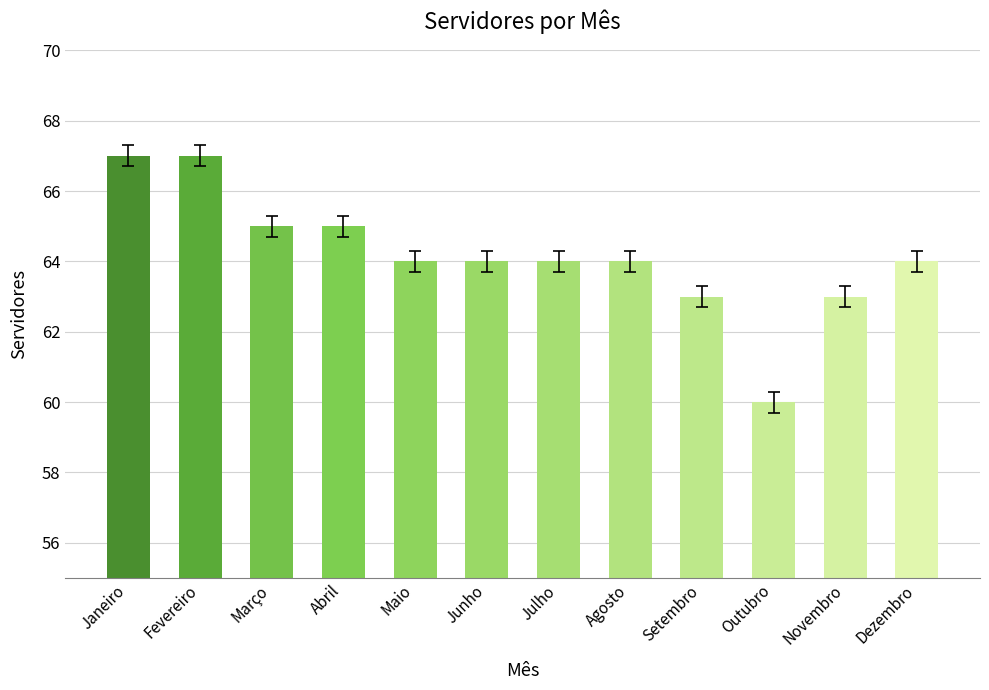

Reading left to right, what are all the values shown in this chart?

Janeiro=67	Fevereiro=67	Março=65	Abril=65	Maio=64	Junho=64	Julho=64	Agosto=64	Setembro=63	Outubro=60	Novembro=63	Dezembro=64